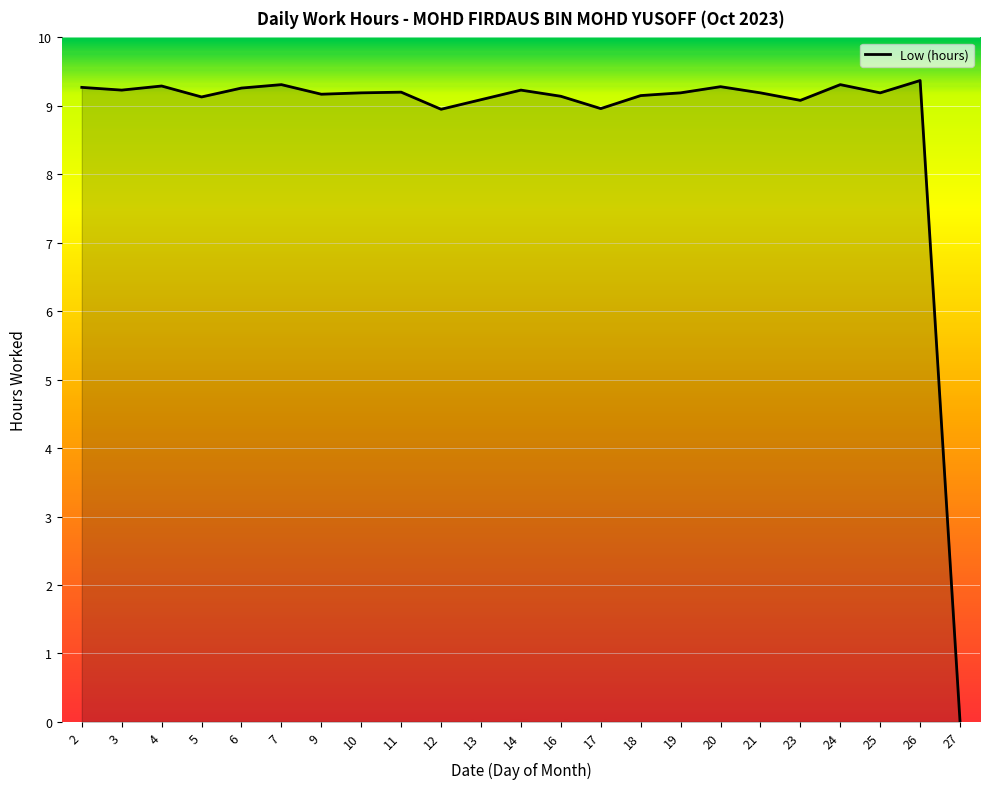

What is the difference between the maximum and minimum values?

9.4